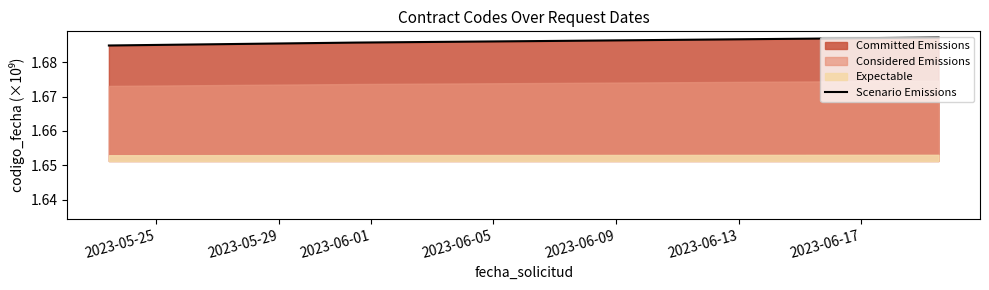

True or false: Scenario Emissions has more than 2 interior local peaks.

False